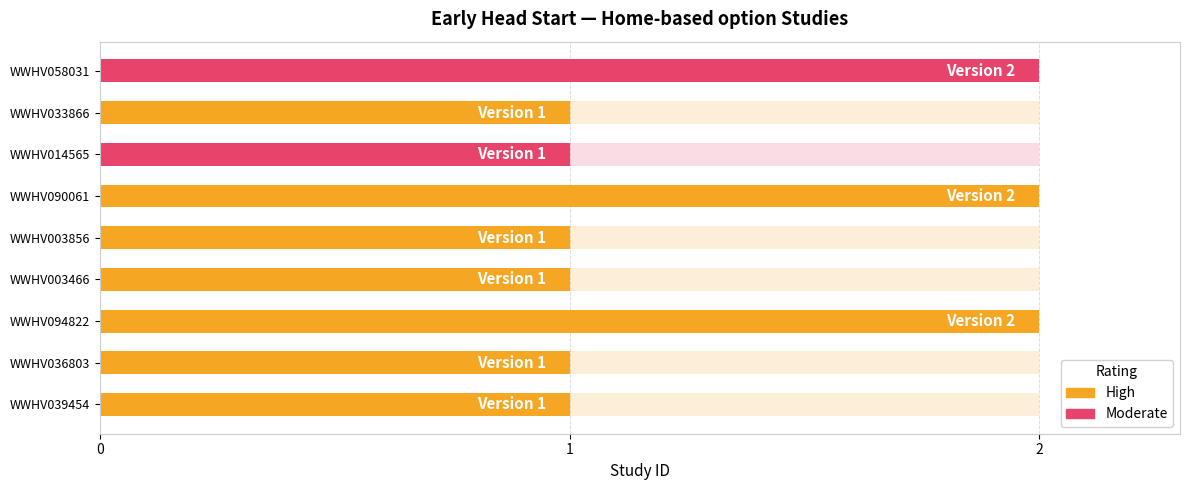

What is the difference between the values at 0 and 2?

1